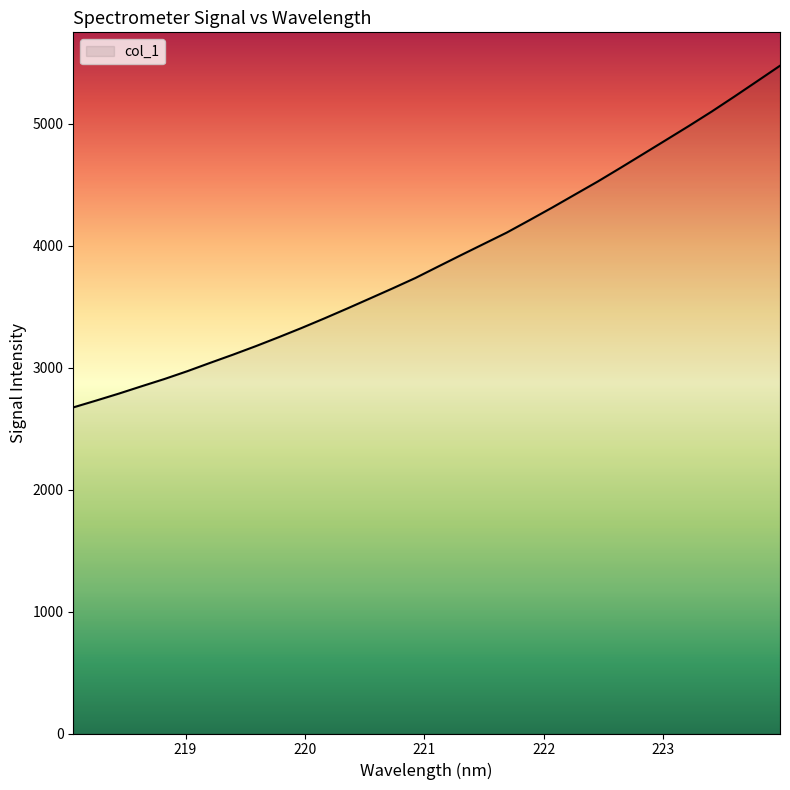

What is the difference between the maximum and minimum values?

2802.7